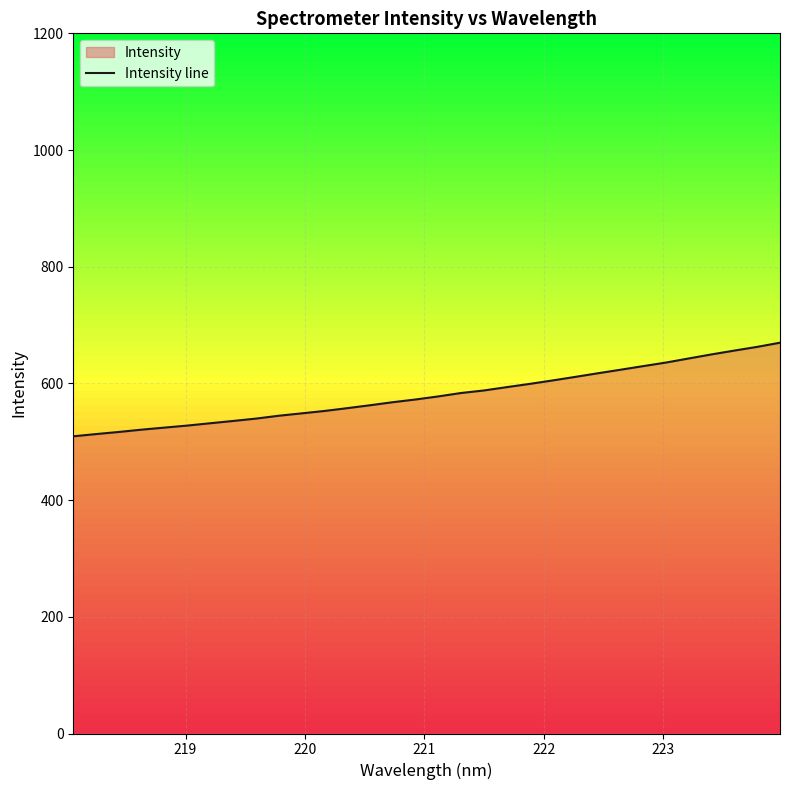

What is the greatest value displayed?

669.8